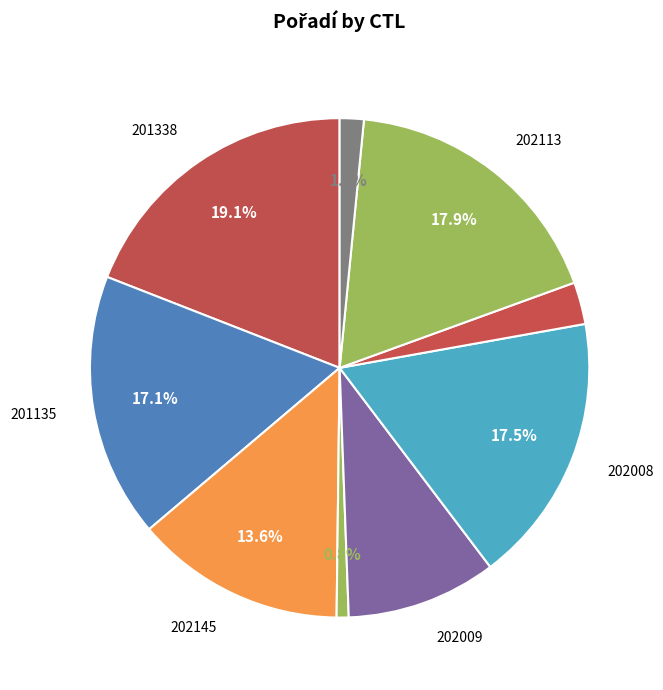

How many segments does this pie chart have?

9